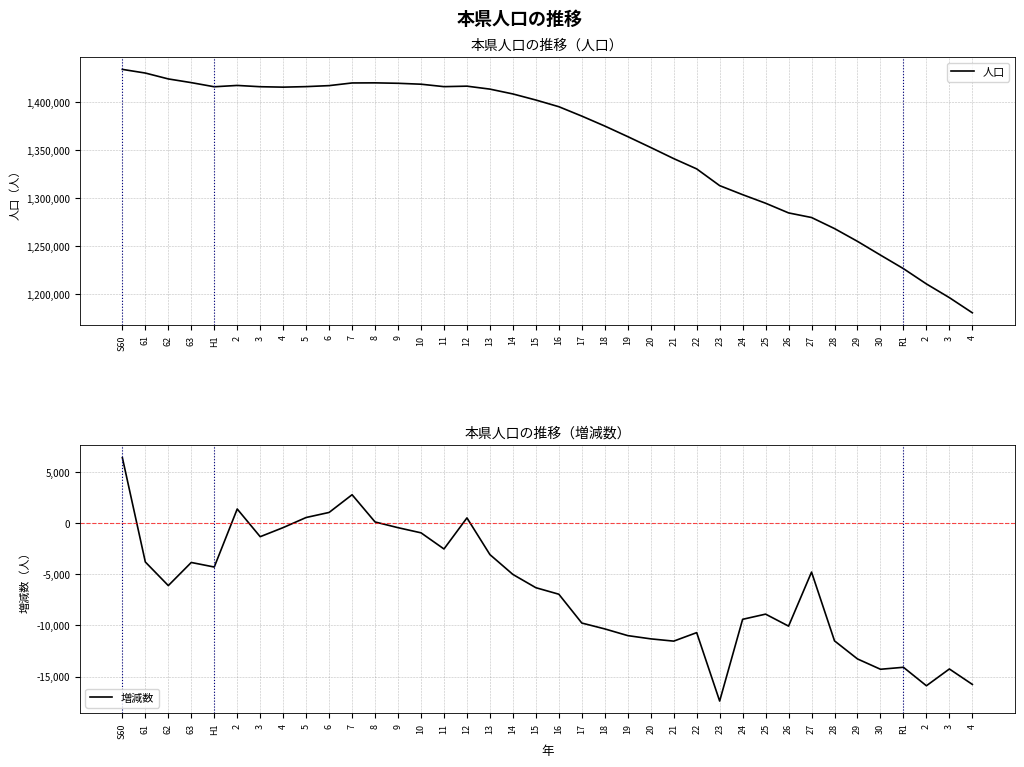

What are all the series names shown in the legend?

人口, 増減数